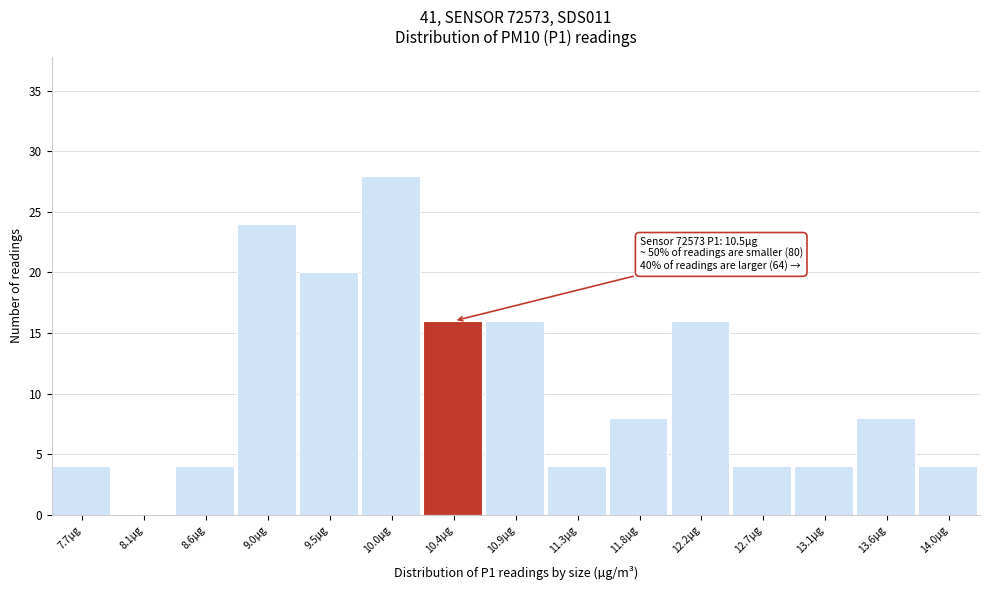

Reading left to right, what are all the values shown in this chart?

7.7µg=4	8.1µg=0	8.6µg=4	9.0µg=24	9.5µg=20	10.0µg=28	10.4µg=16	10.9µg=16	11.3µg=4	11.8µg=8	12.2µg=16	12.7µg=4	13.1µg=4	13.6µg=8	14.0µg=4